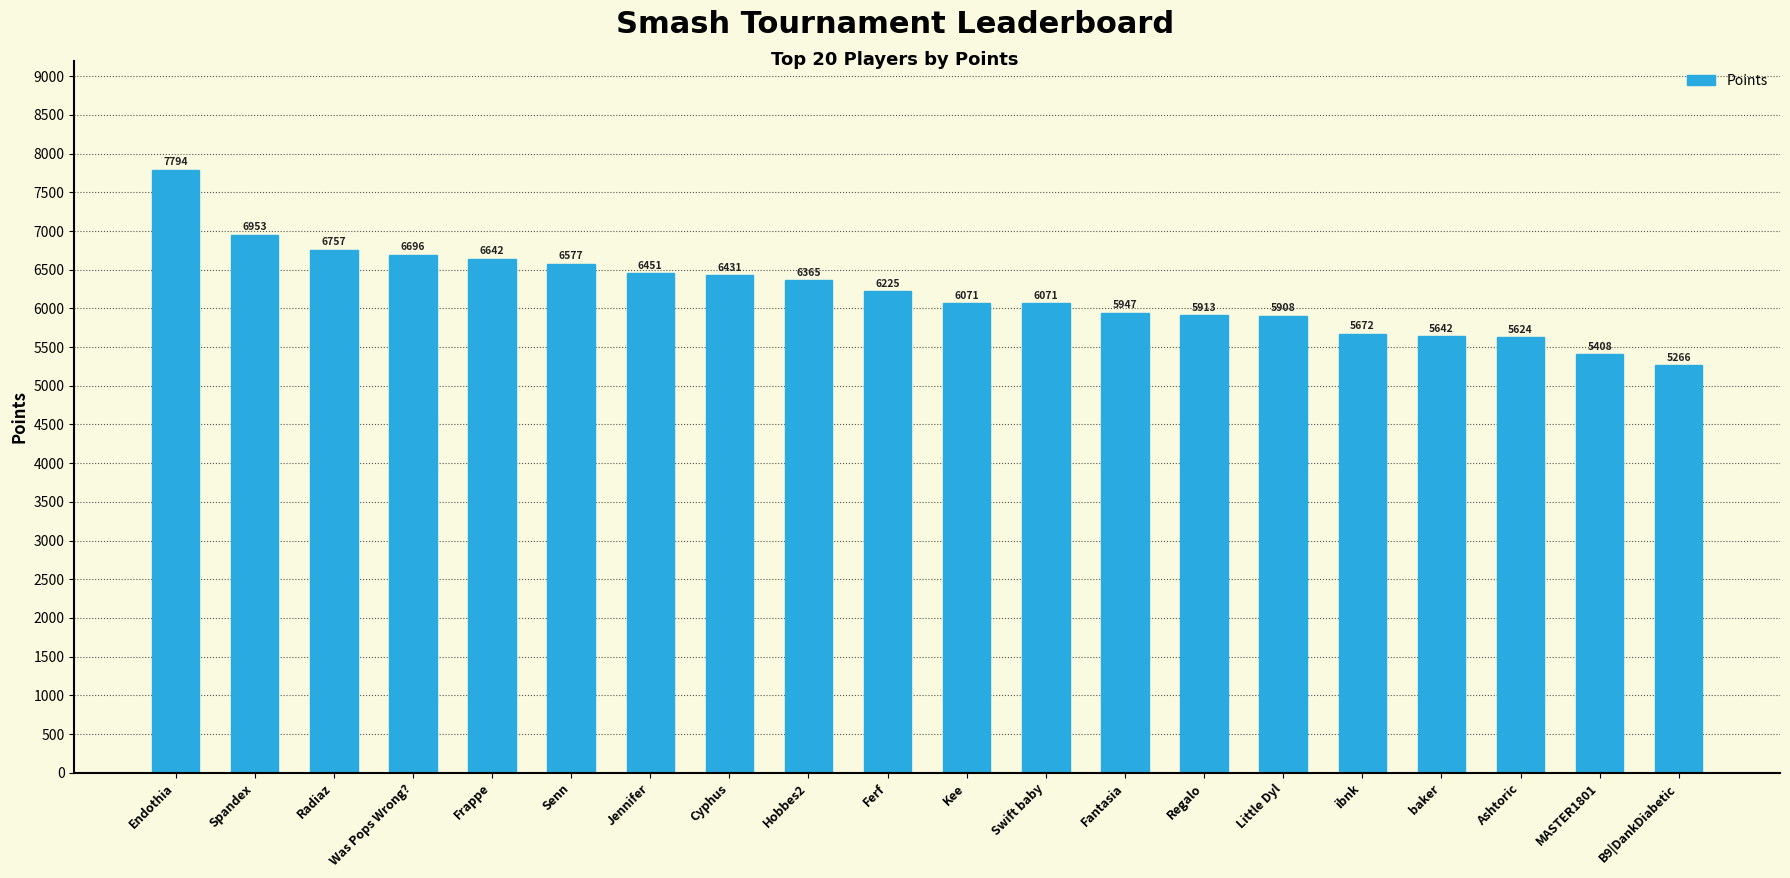

What is the difference between the values at Little Dyl and Kee?

163